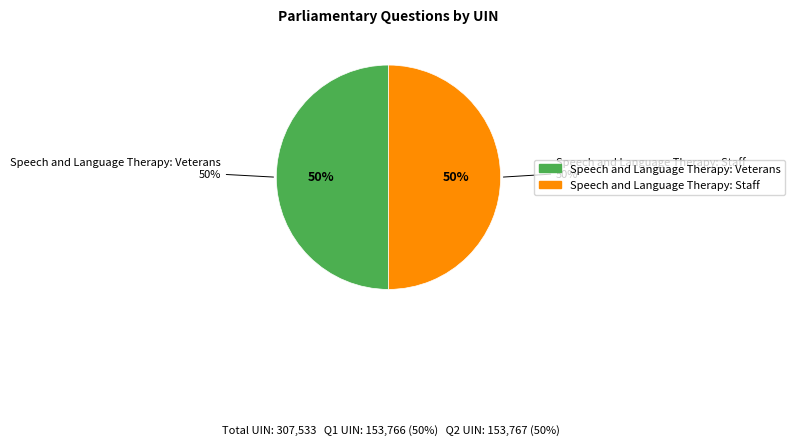

Which slice is the smallest?

153766